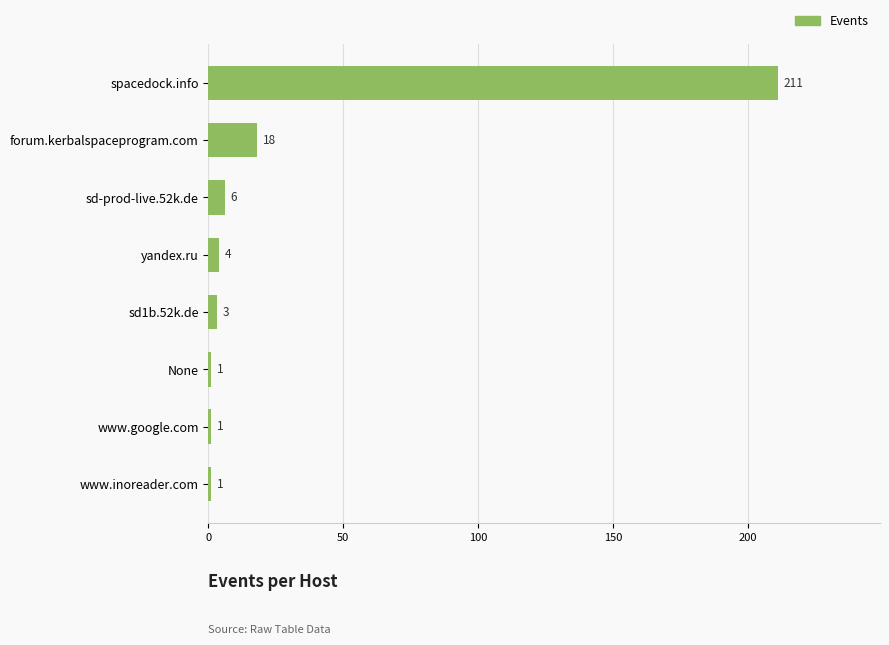

The chart shows a value of 3 at sd1b.52k.de. True or false?

True